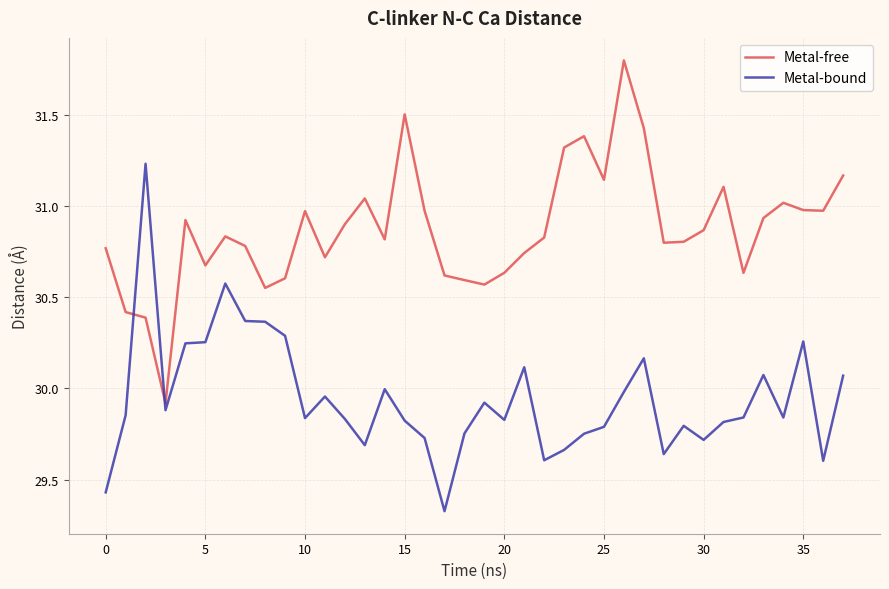

True or false: Metal-bound and Metal-free cross at least once.

True